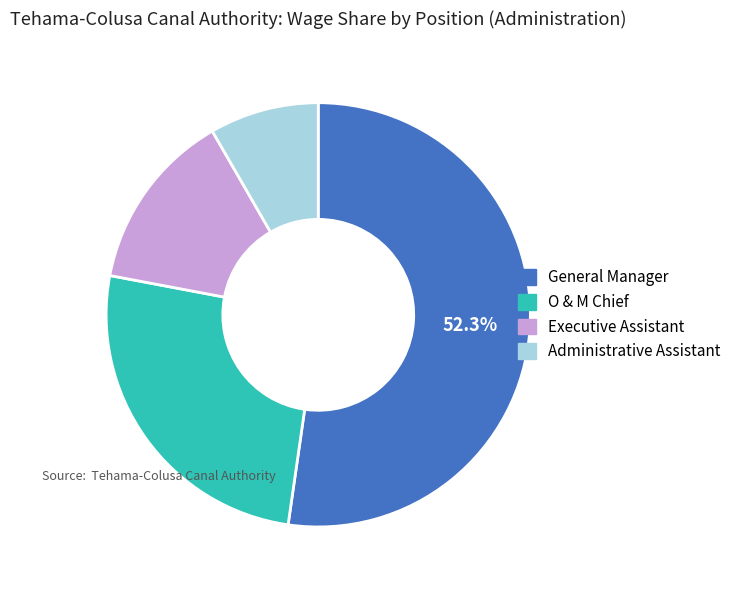

Approximately how many times larger is the value at O & M Chief compared to General Manager?

0.5